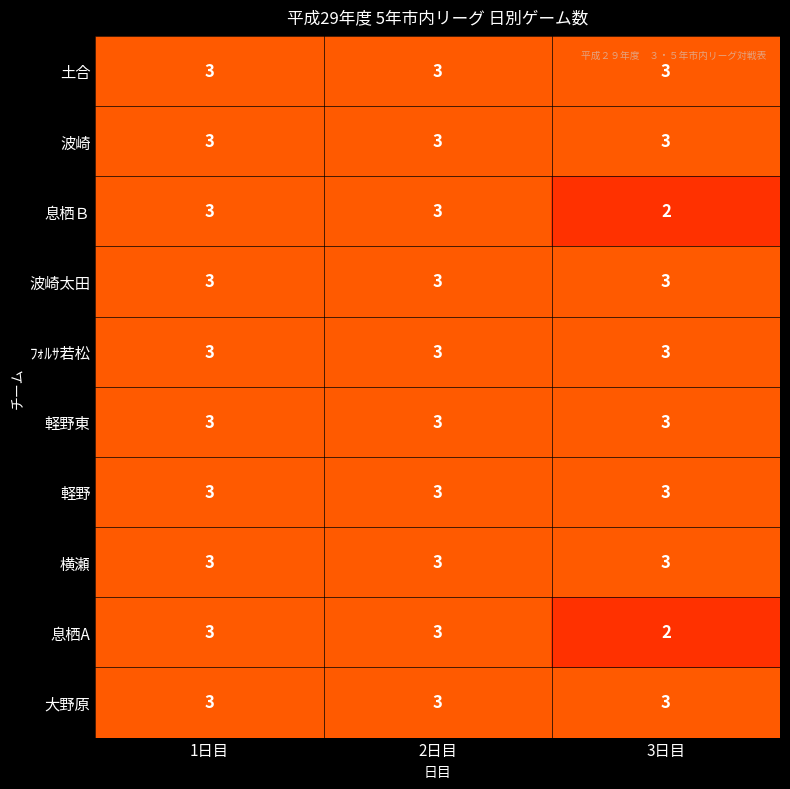

Count the number of data series in this chart.

10